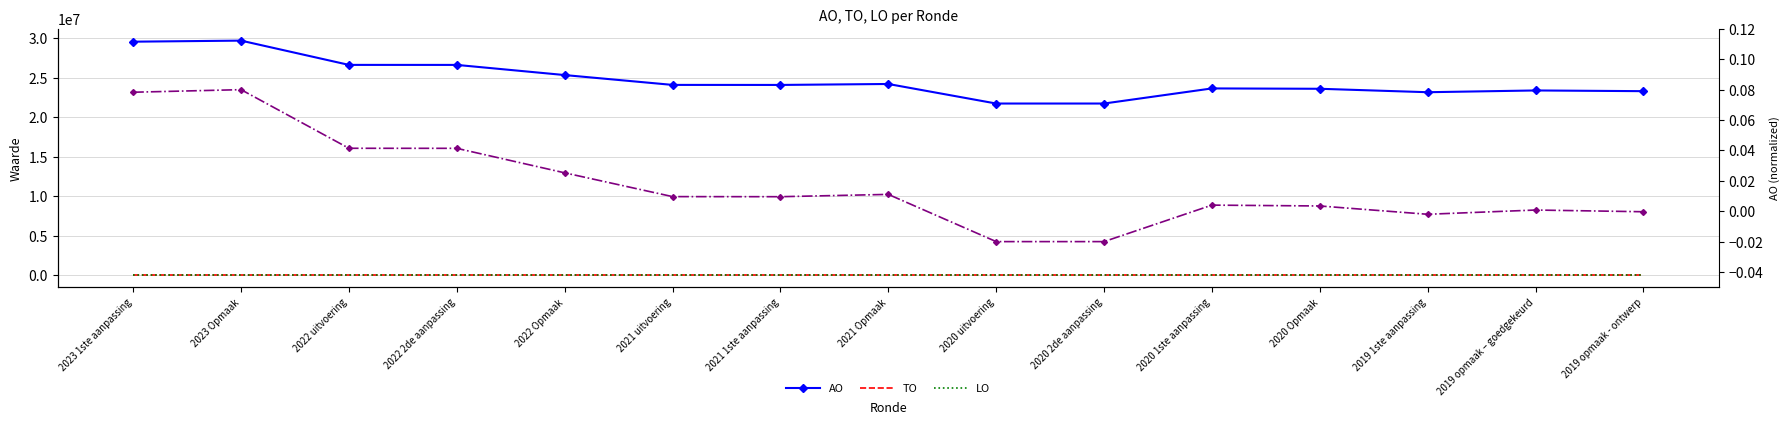

What is the label of the 11th point from the right?

2022 Opmaak